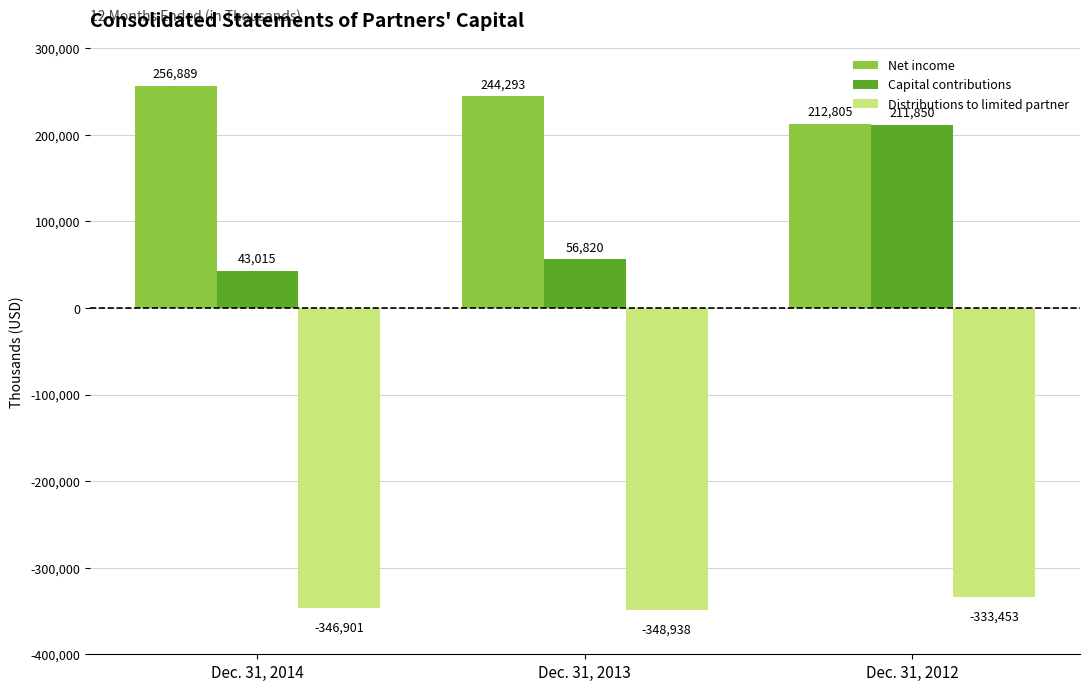

Reading right to left, what are all the values shown in this chart?

Net income: 212805	244293	256889
Capital contributions: 211850	56820	43015
Distributions to limited partner: -333453	-348938	-346901